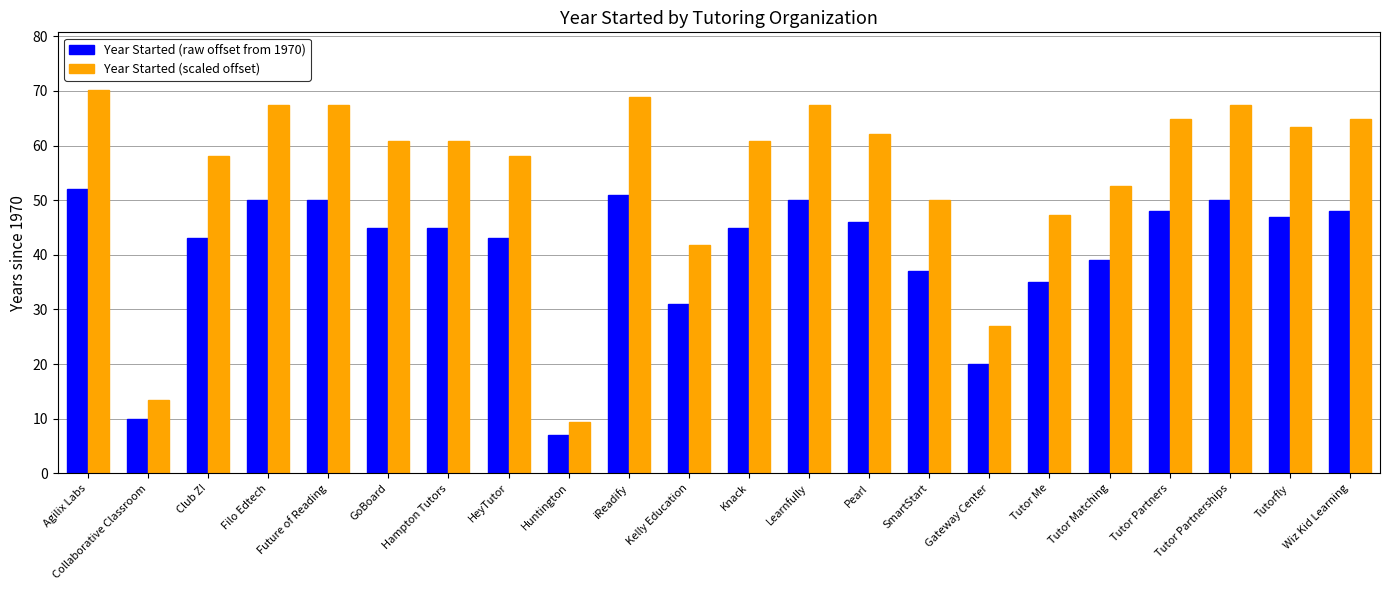

What is the sum of all Year Started (raw offset from 1970) values?

892.0